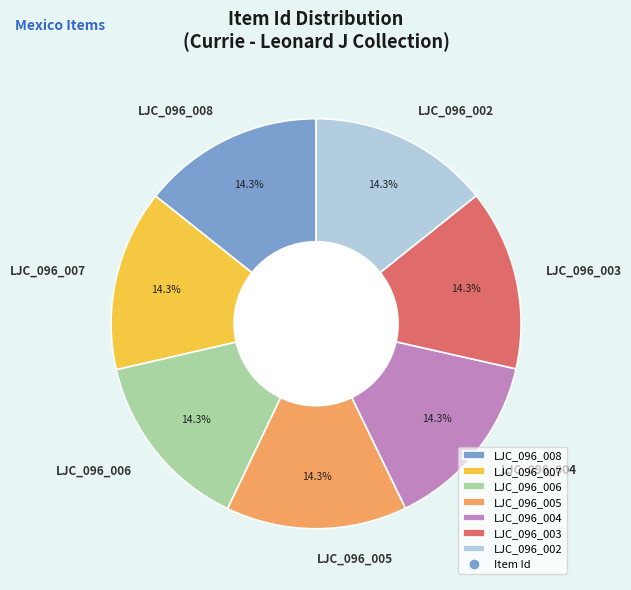

Approximately how many times larger is the value at LJC_096_007 compared to LJC_096_005?

1.0